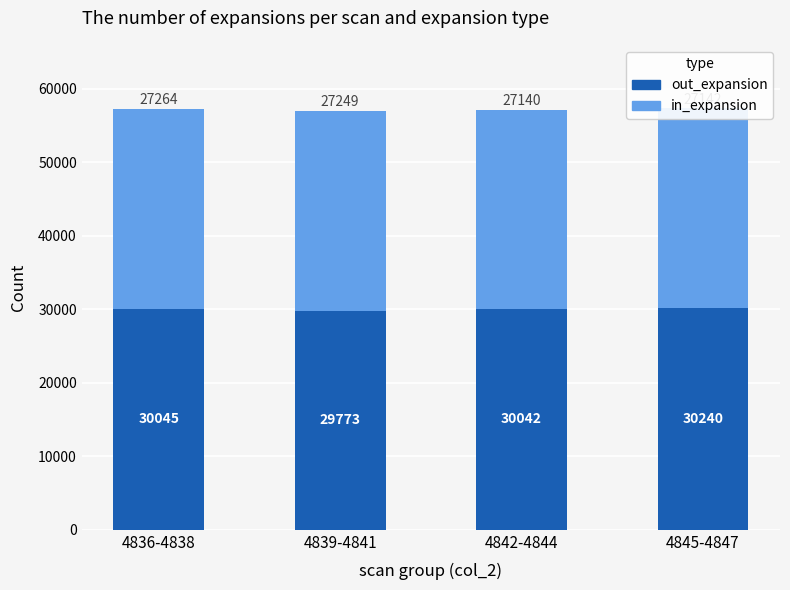

What is the approximate value of out_expansion at 4842-4844, to the nearest 5?

30040